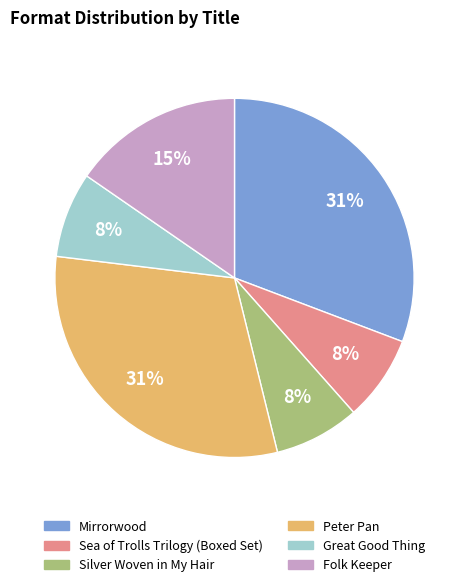

True or false: Mirrorwood accounts for 31% of the total.

True